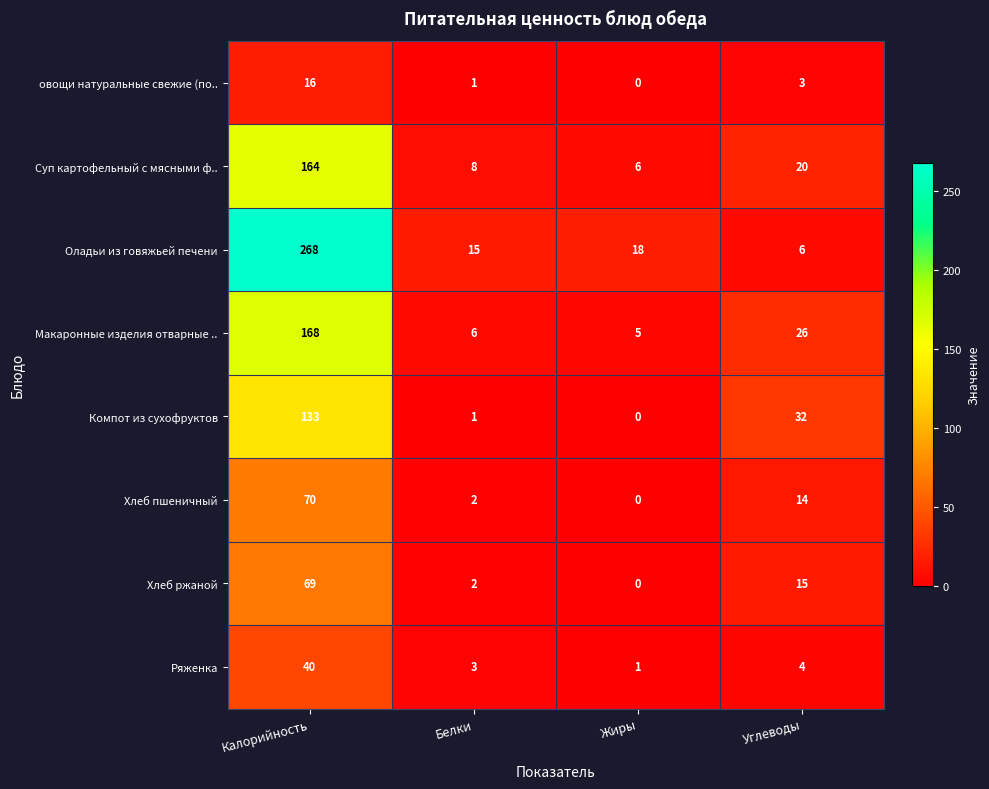

What is the total value across all series at Жиры?

30